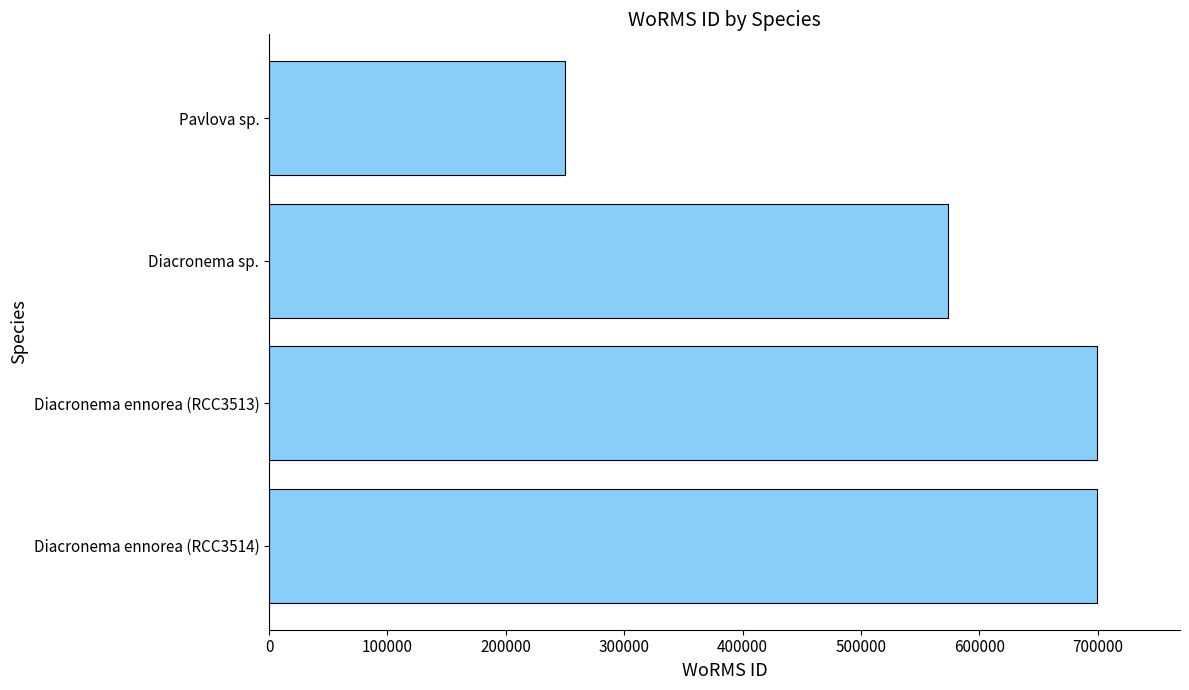

The value at Diacronema sp. is 218838. True or false?

False